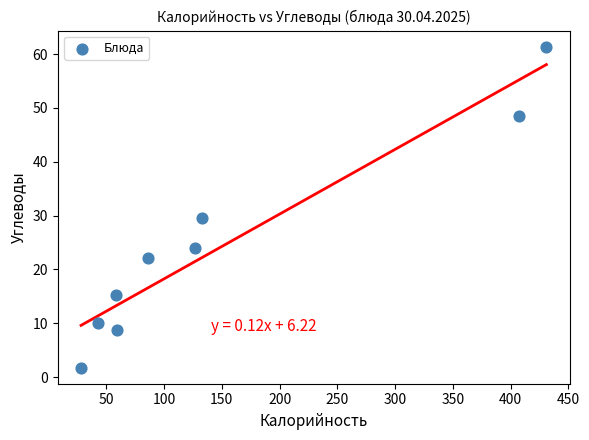

What is the average Y value?

24.6